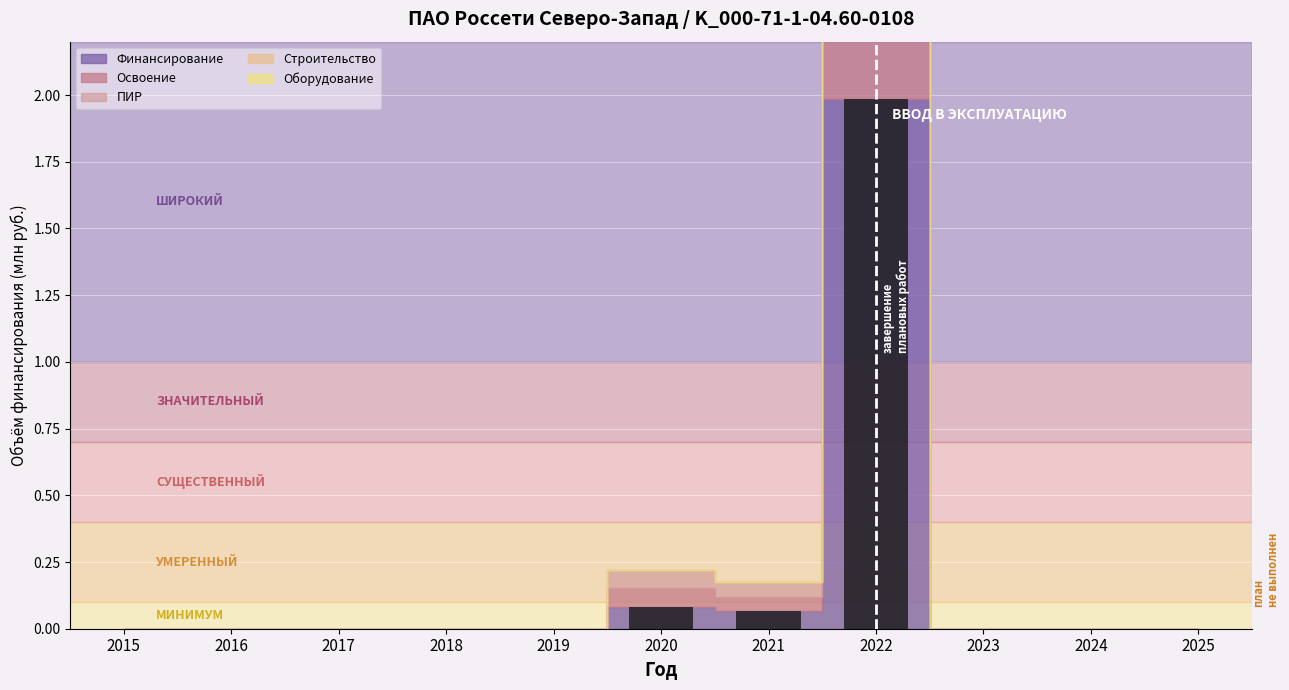

Between 2022 and 2025, which is larger?

2022